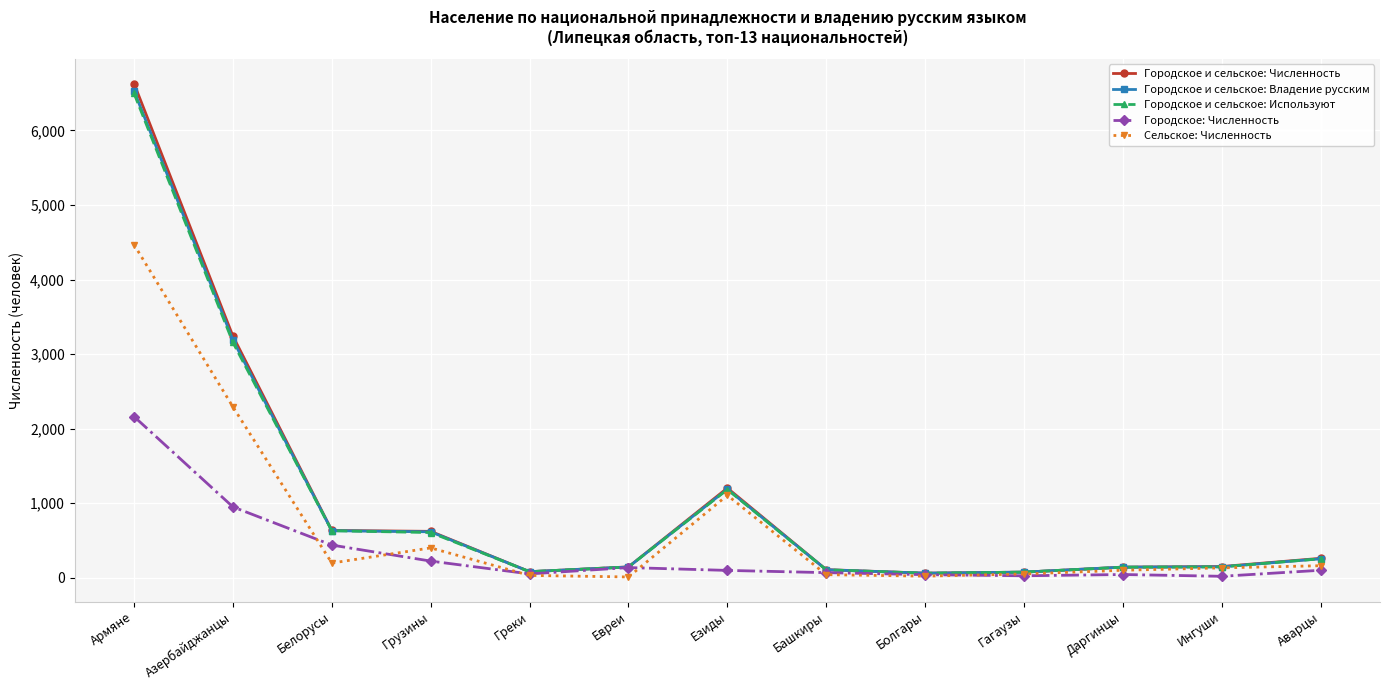

What is the difference between the Городское и сельское: Используют values at Даргинцы and Ингуши?

5